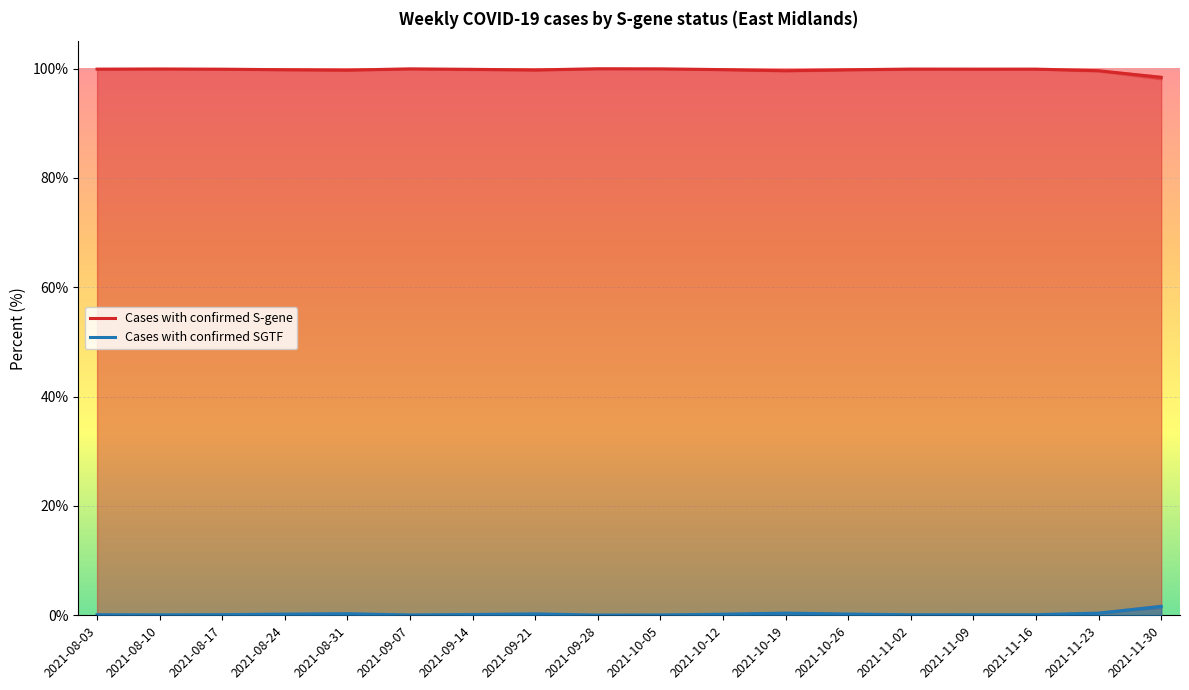

How many lines are shown in the chart?

2